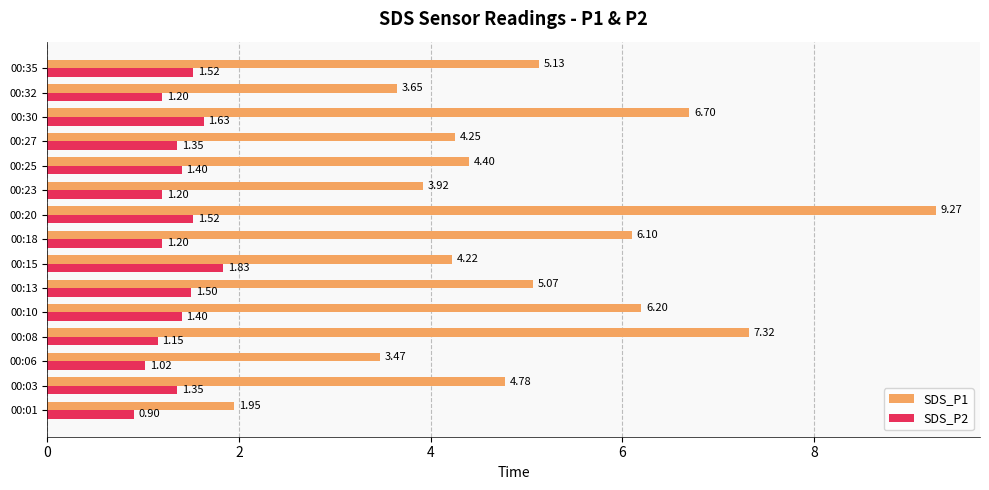

List the series in order of their overall mean, lowest first.

SDS_P2, SDS_P1